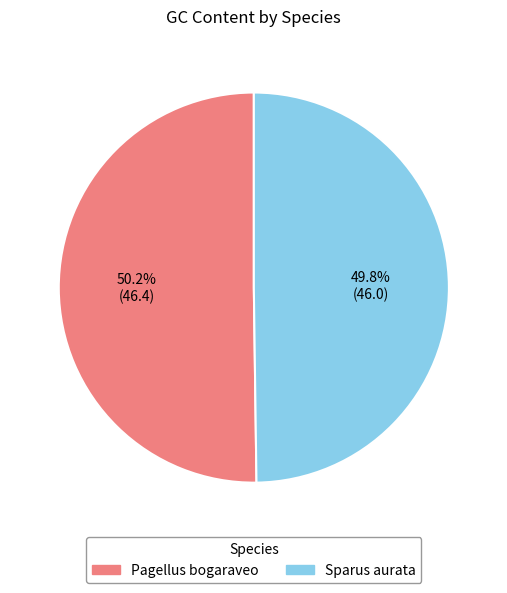

The Sparus aurata slice represents 50% of the pie. True or false?

True